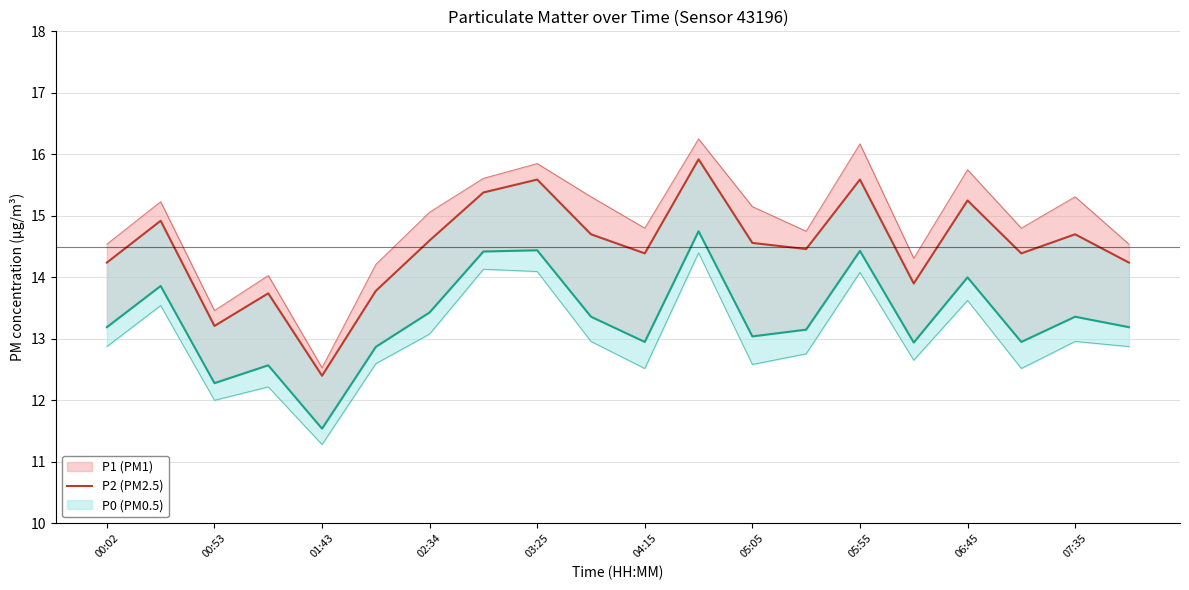

Is it true that the value at 05:05 is 14.6?

True